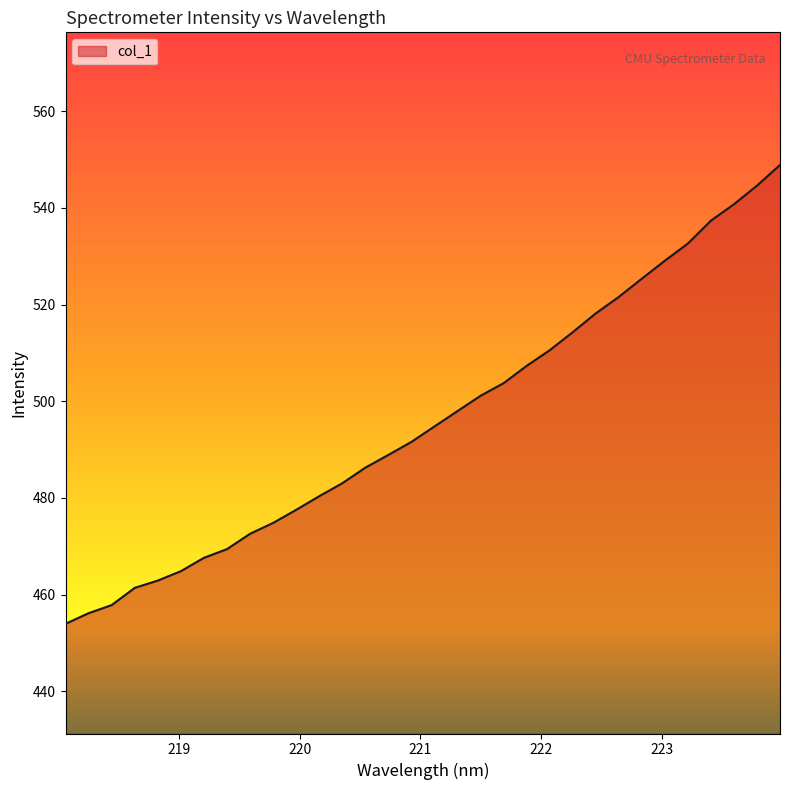

How many series are shown in this chart?

1